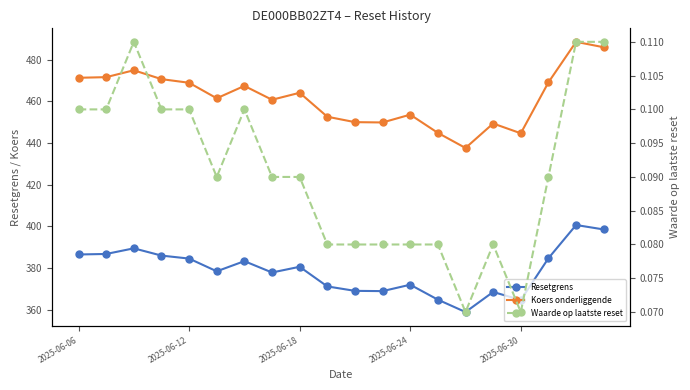

Rank the series by their maximum value, from highest to lowest.

Koers onderliggende, Resetgrens, Waarde op laatste reset